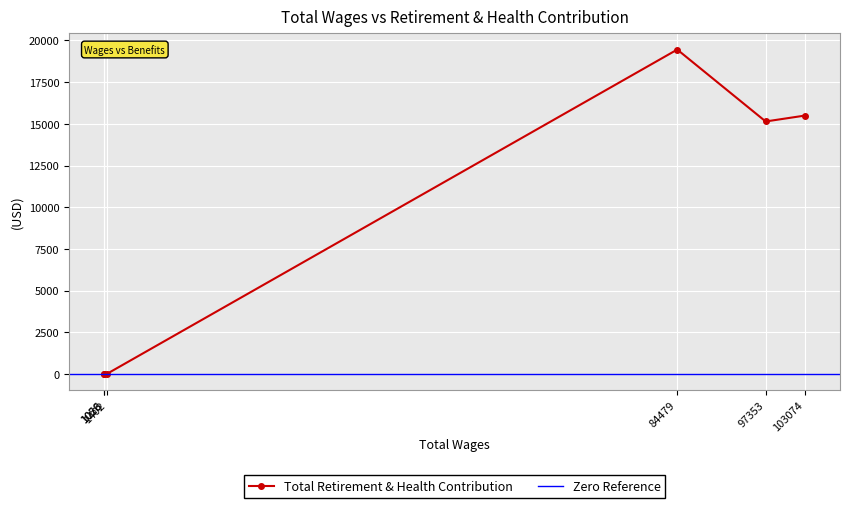

True or false: there are more than 2 points higher than both neighbors.

False